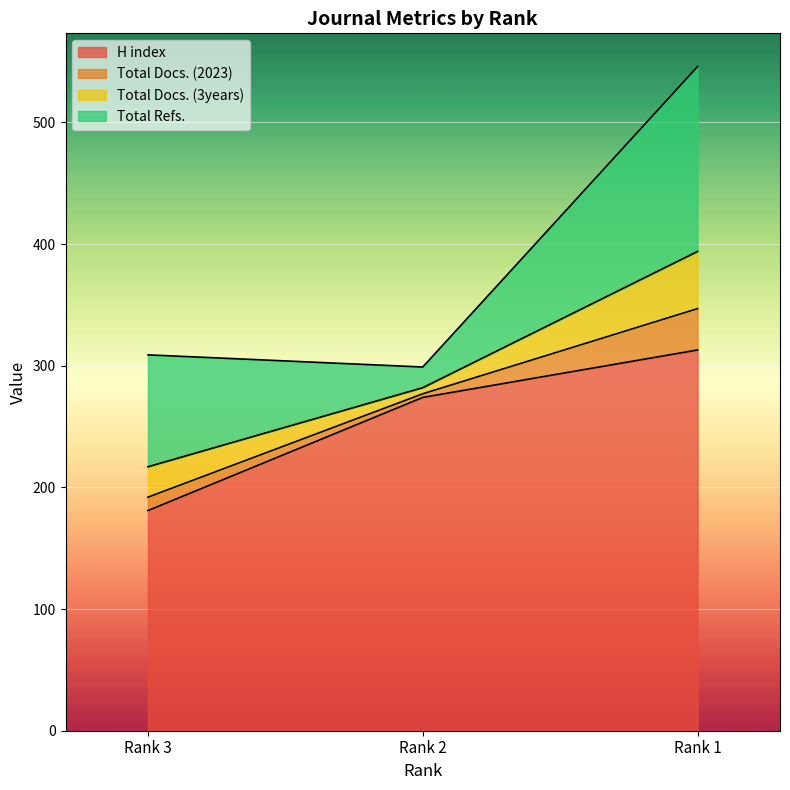

Which has a higher value, Rank 3 or Rank 2?

Rank 2